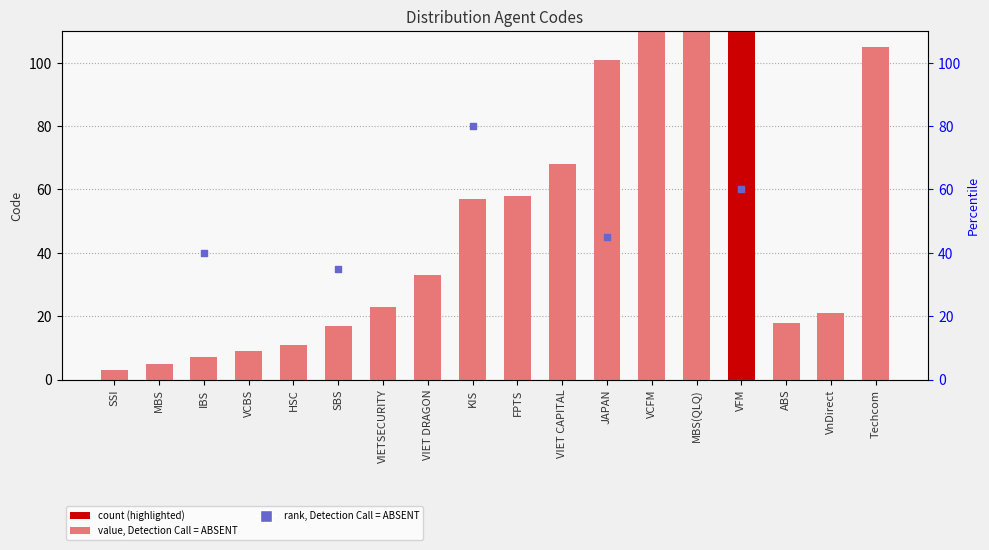

What is the change in value from IBS to ABS?

+11